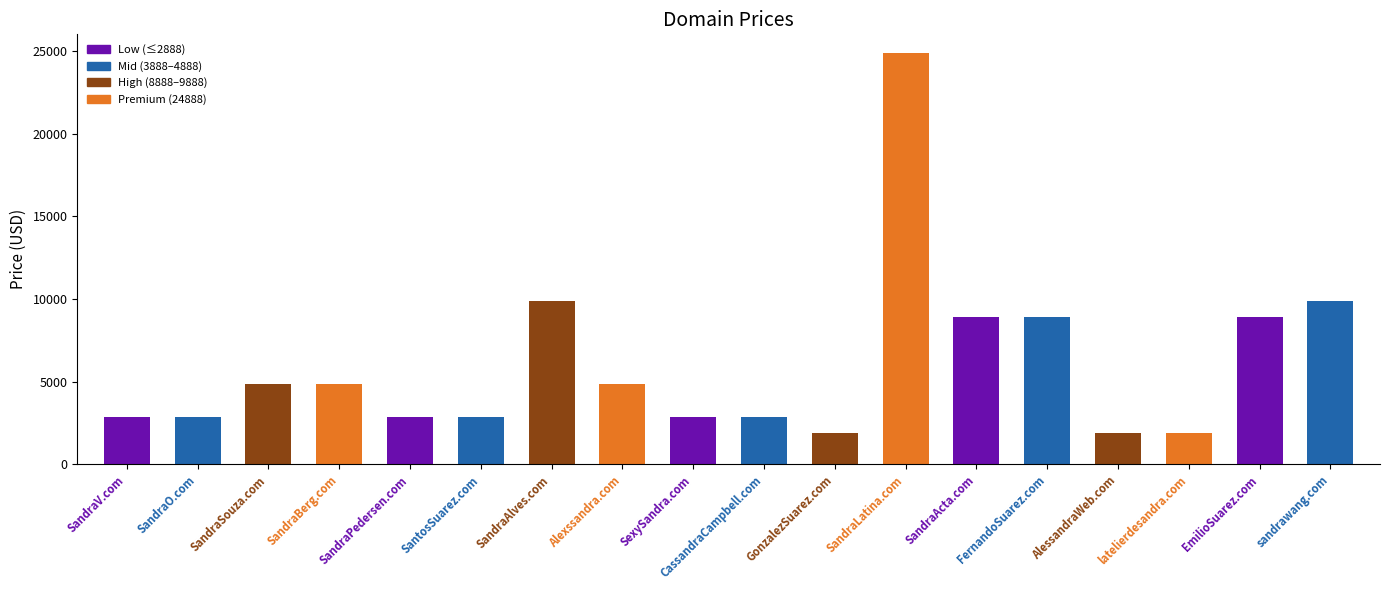

What is the change in value from SantosSuarez.com to Alexssandra.com?

+2000